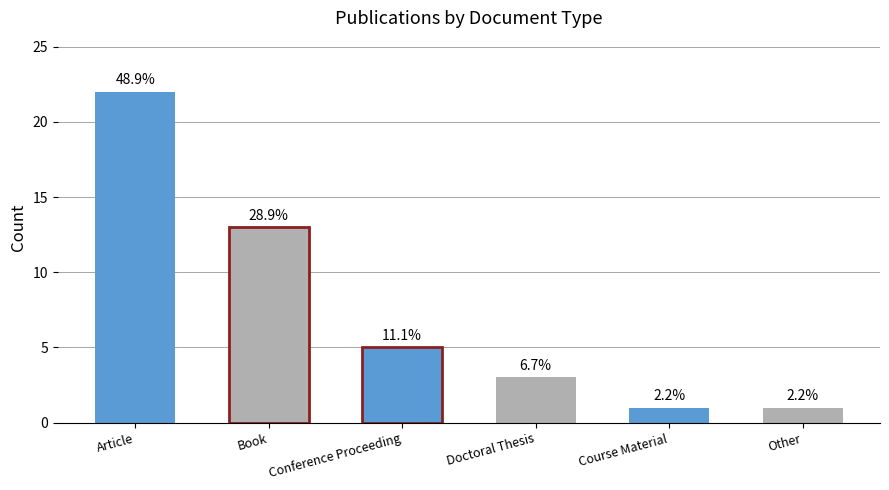

How many bars are there in total?

6